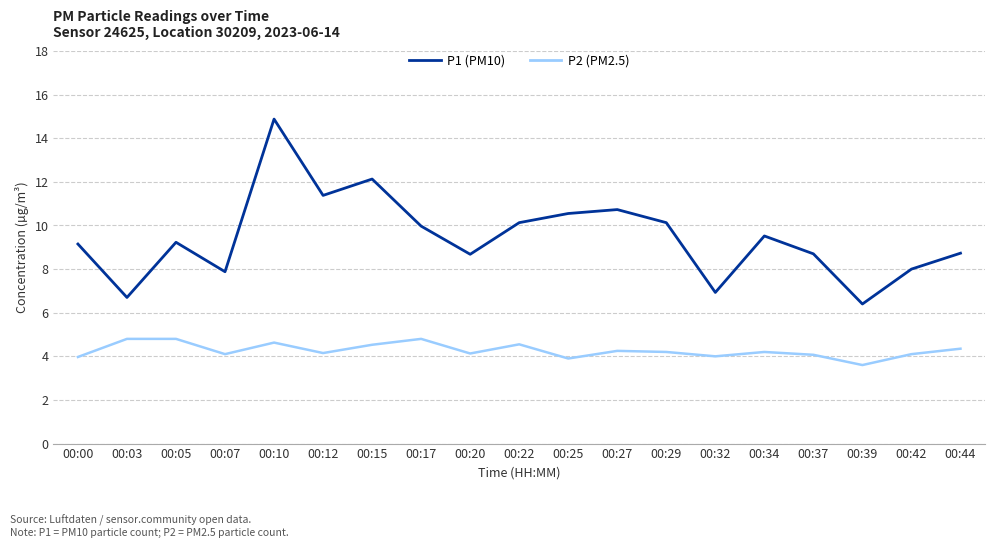

What is the minimum value for P2 (PM2.5)?

3.6